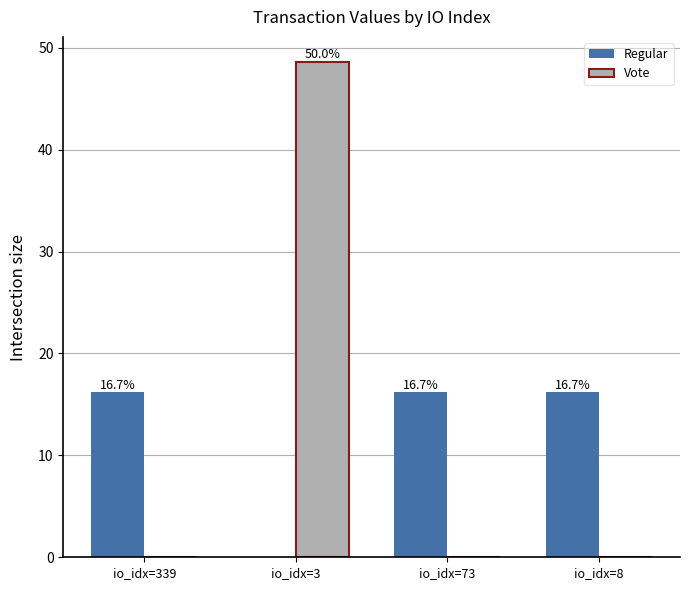

Which category has the highest value across all series?

io_idx=3